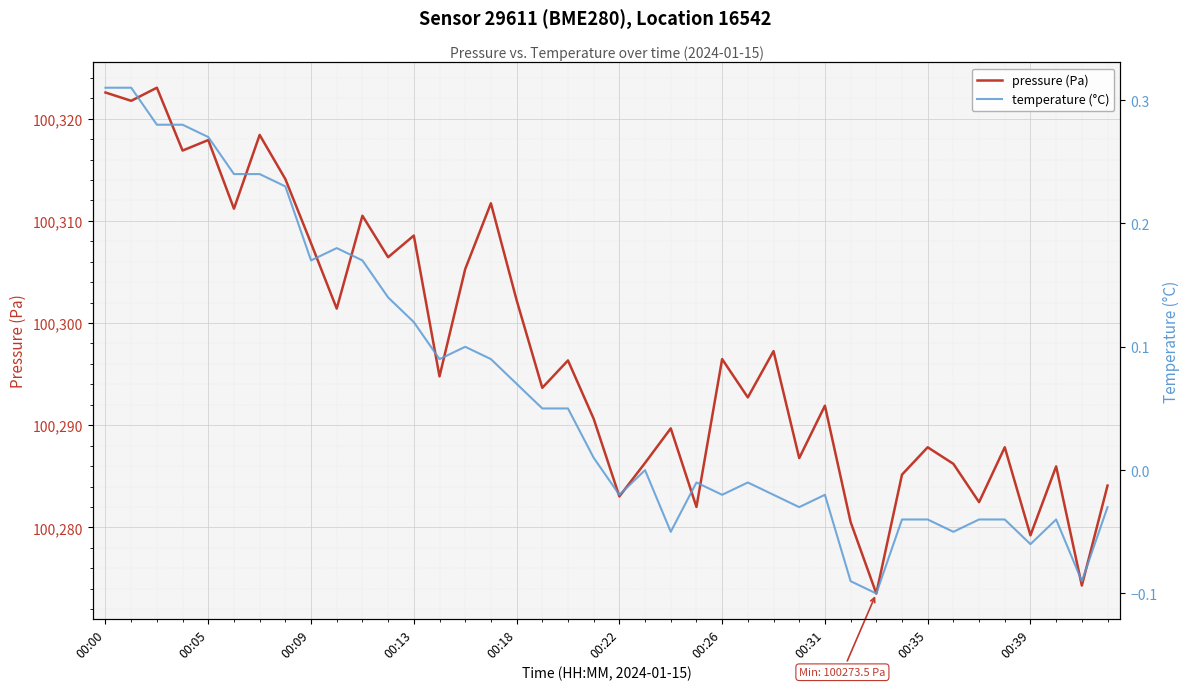

Where does the temperature (°C) series first go above 0?

00:00